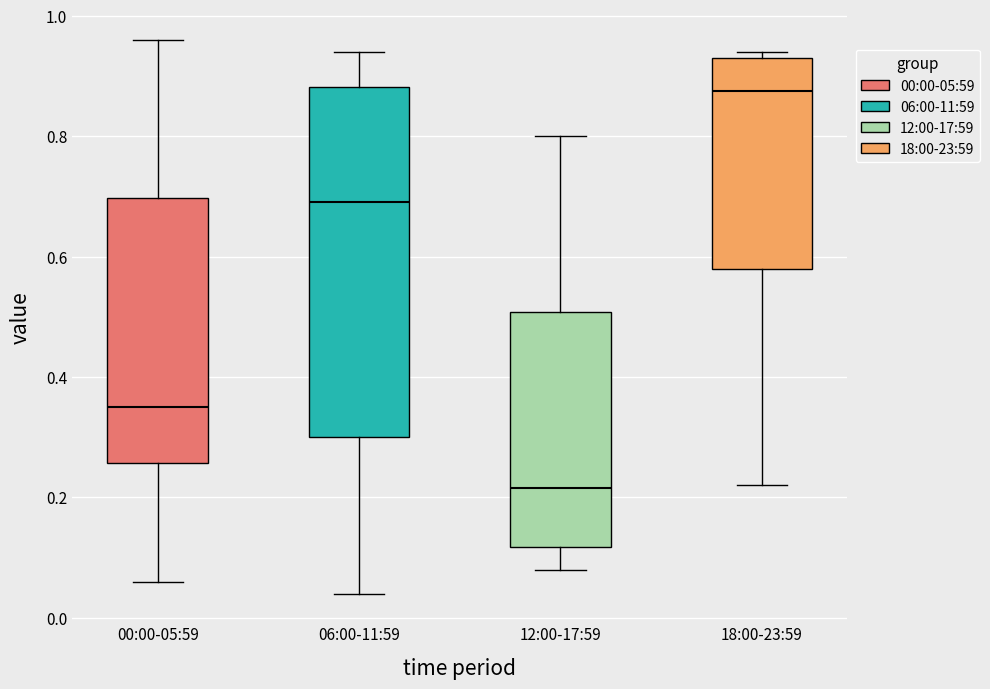

Reading left to right, read every box against the y-axis: the position of its median line, the range the box covers, and the ends of its whiskers. The values are not printed on the chart, so give them approximately, as read against the axis.

00:00-05:59: median 0.36, box 0.26 to 0.70, whiskers 0.06 to 0.96
06:00-11:59: median 0.70, box 0.30 to 0.88, whiskers 0.04 to 0.94
12:00-17:59: median 0.22, box 0.12 to 0.50, whiskers 0.08 to 0.80
18:00-23:59: median 0.88, box 0.58 to 0.94, whiskers 0.22 to 0.94 (just above the box's upper edge)